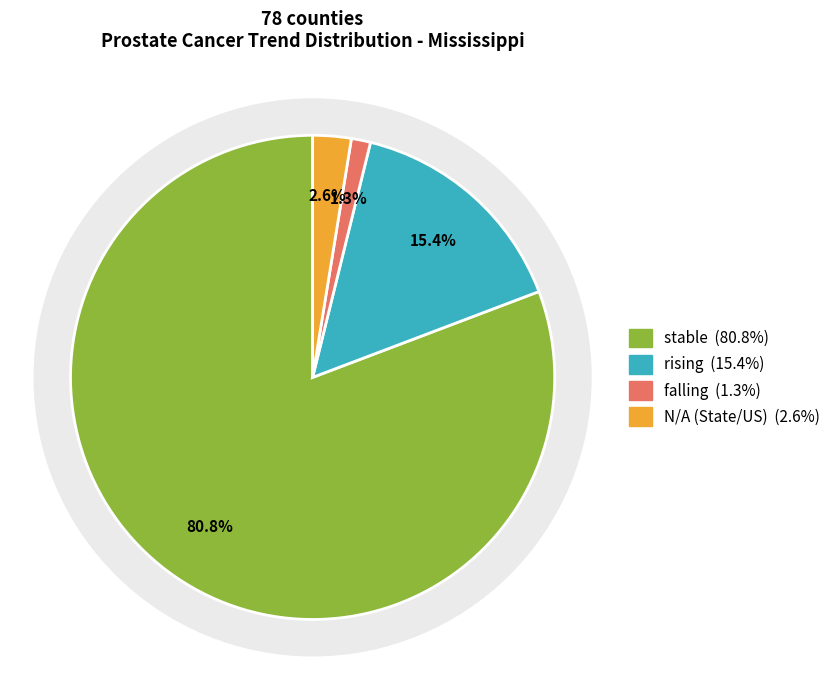

True or false: N/A accounts for 3% of the total.

True